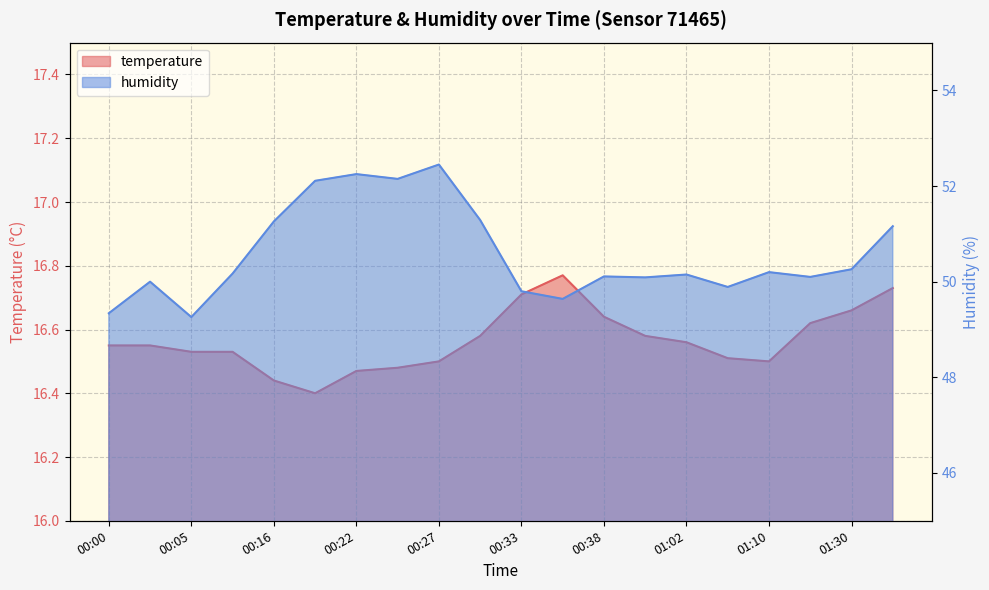

What are all the series names shown in the legend?

temperature, humidity